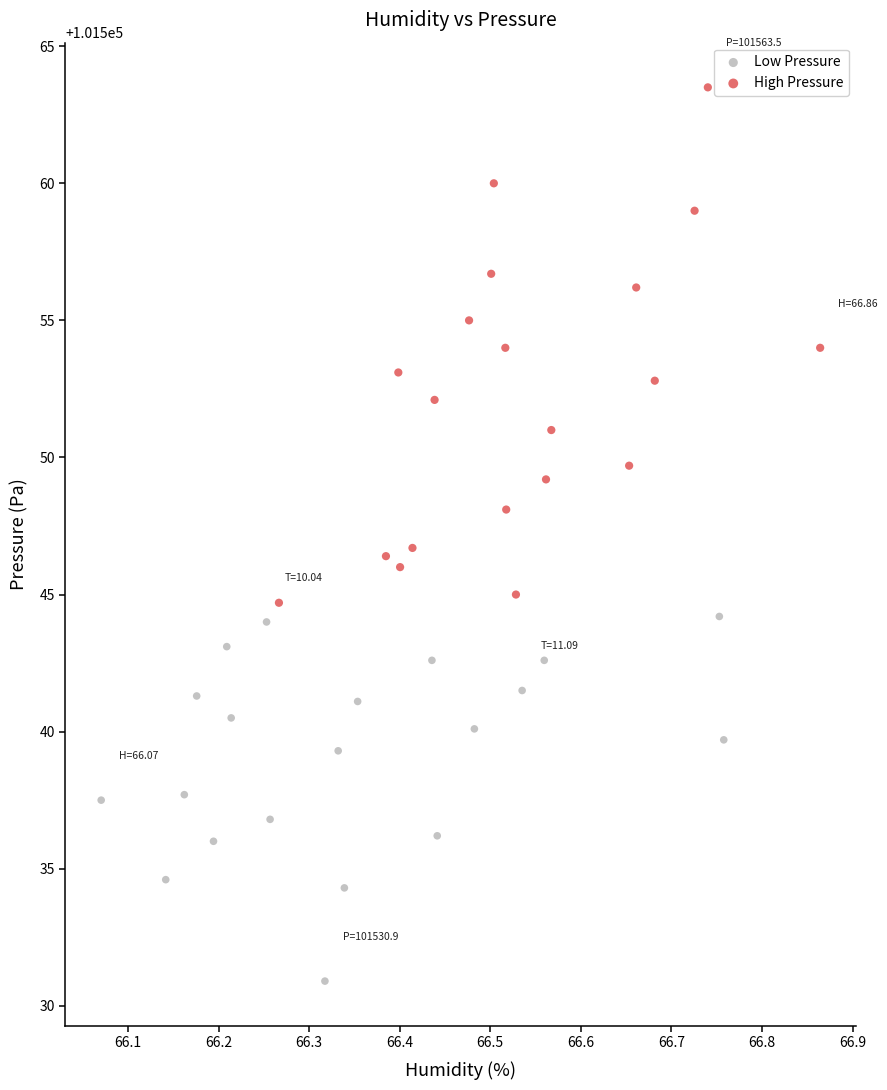

Which series contains the highest Y value?

High Pressure